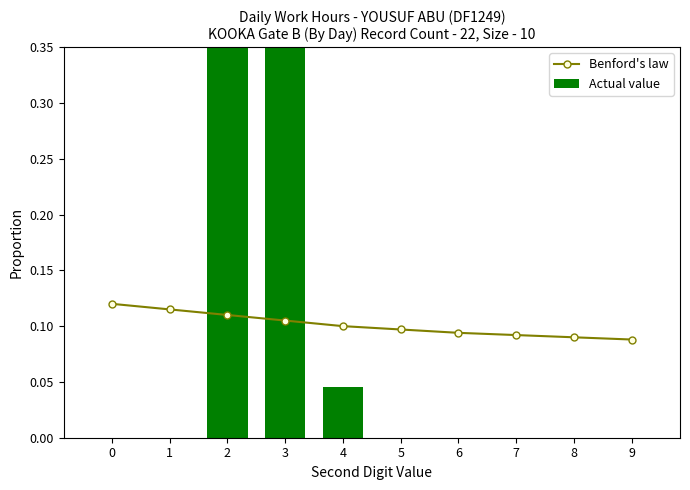

At how many categories does at least one series exceed 0?

10